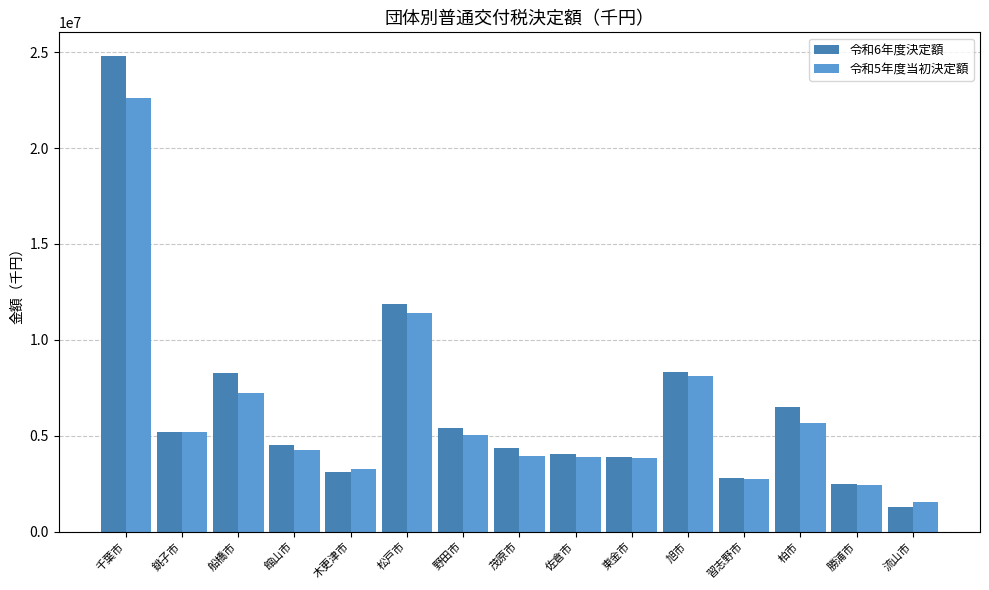

What is the sum of the 令和5年度当初決定額 values at 千葉市 and 旭市?

30724094